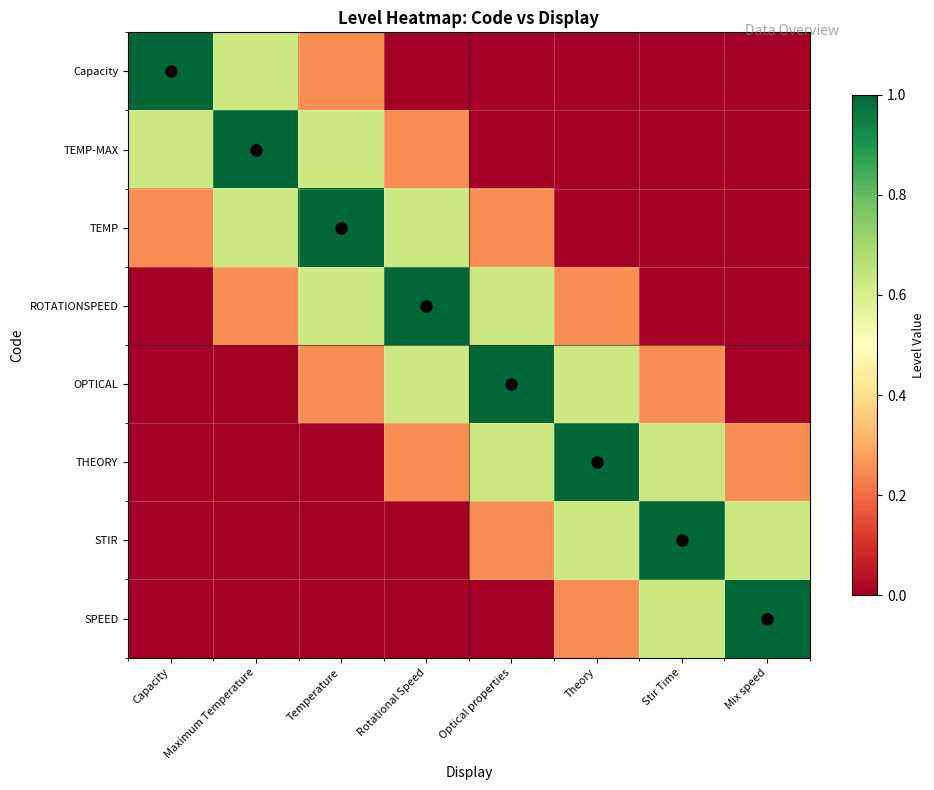

List the series in order of their peak value, lowest first.

Capacity, TEMP-MAX, TEMP, ROTATIONSPEED, OPTICAL, THEORY, STIR, SPEED